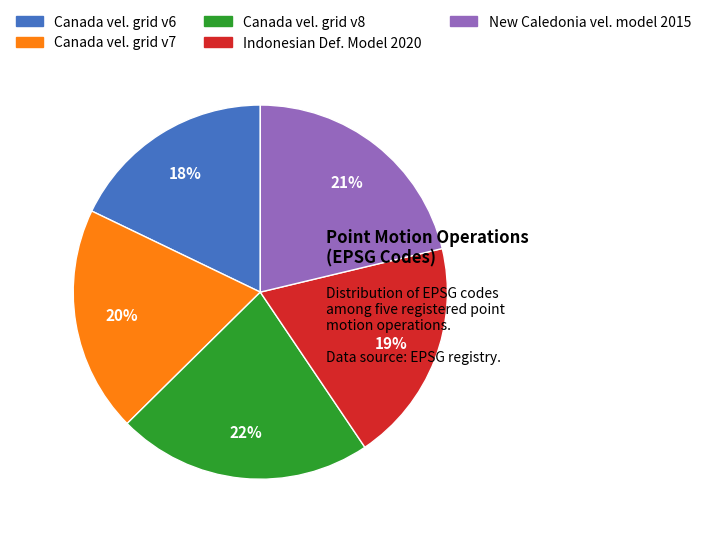

Which slice is the largest?

Canada vel. grid v8